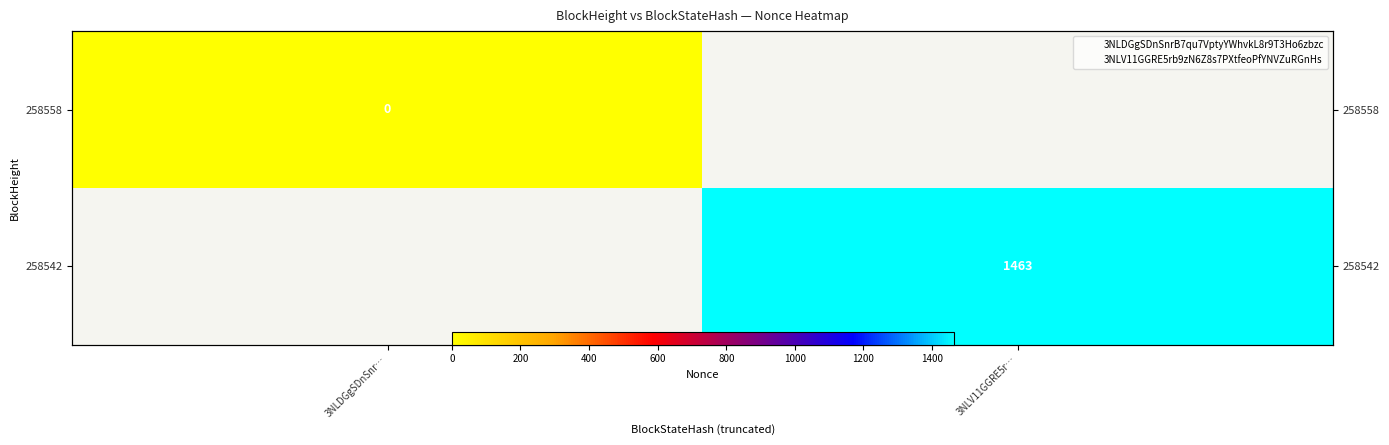

Which category has the lowest value in the 258558 series?

3NLDGgSDnSnr…